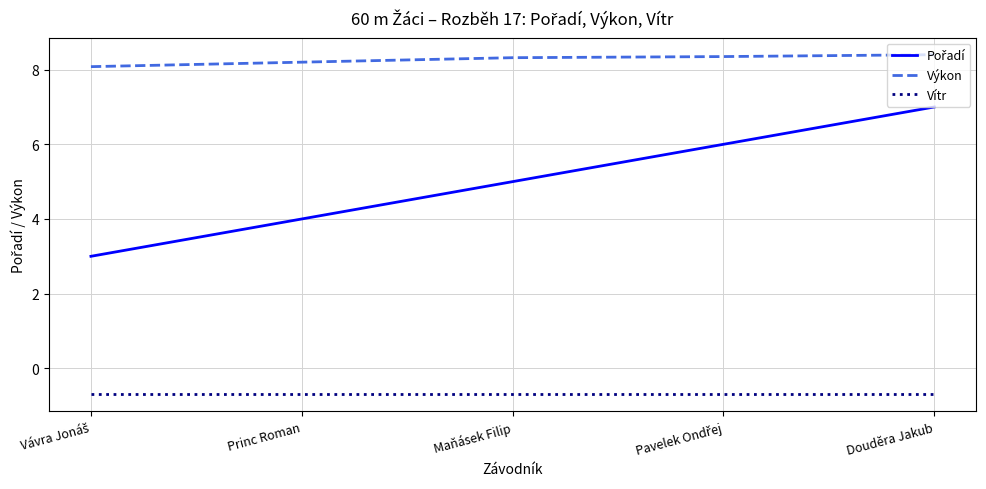

True or false: Výkon and Vítr intersect in this chart.

False